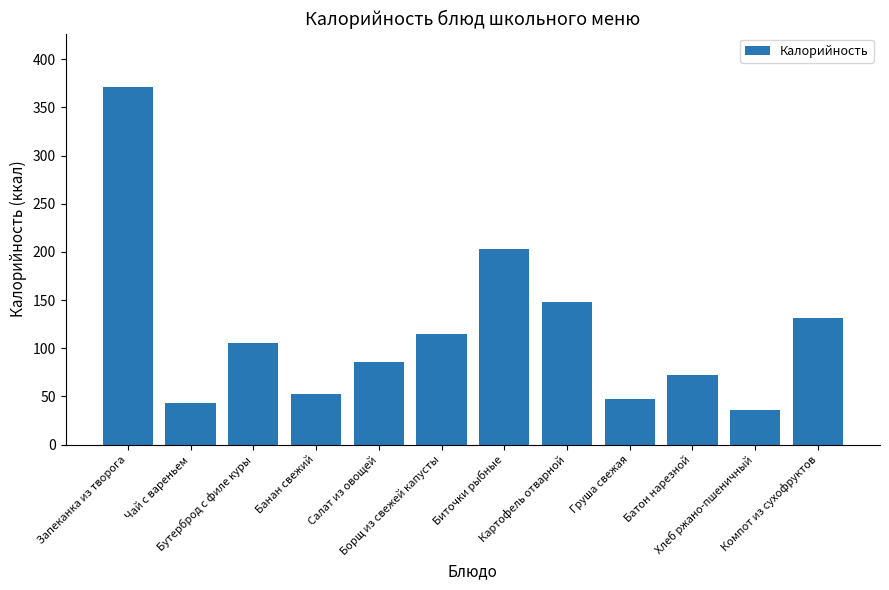

What position from the right is Салат из овощей?

8